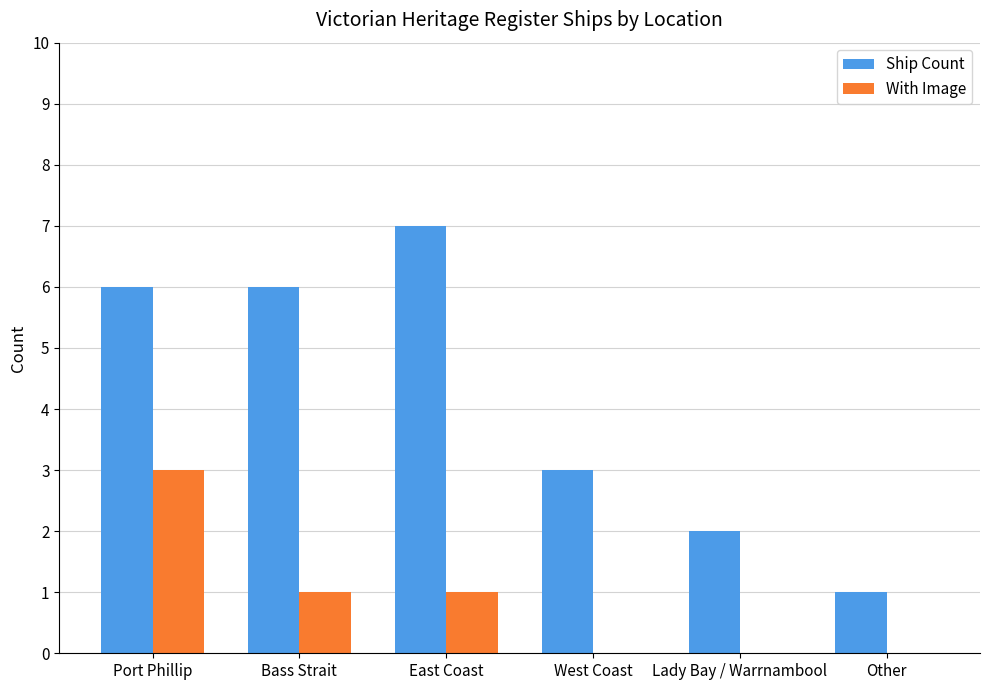

Which series changed the most between Bass Strait and Other?

Ship Count